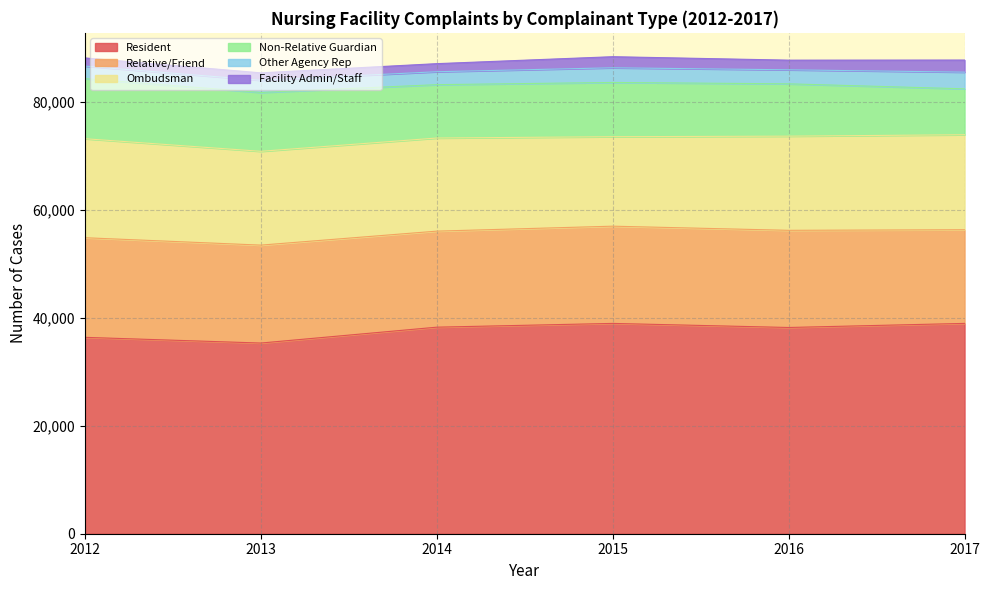

What is the spread (max minus min) of values at 2015?

36890